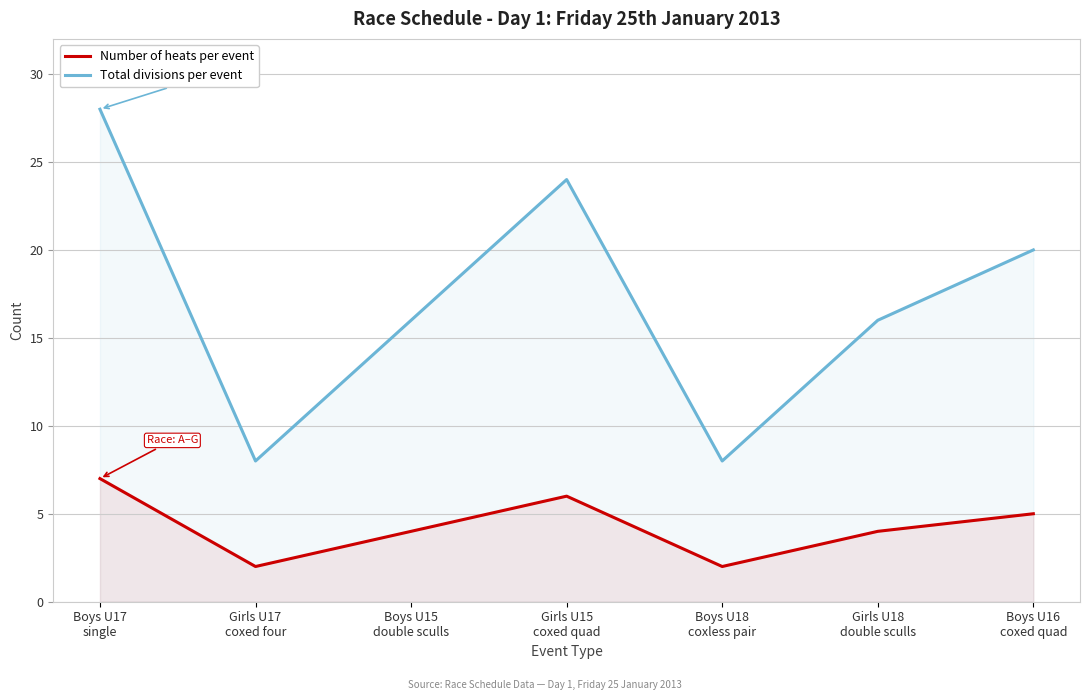

What is the label of the 6th point from the right?

Girls U17
coxed four